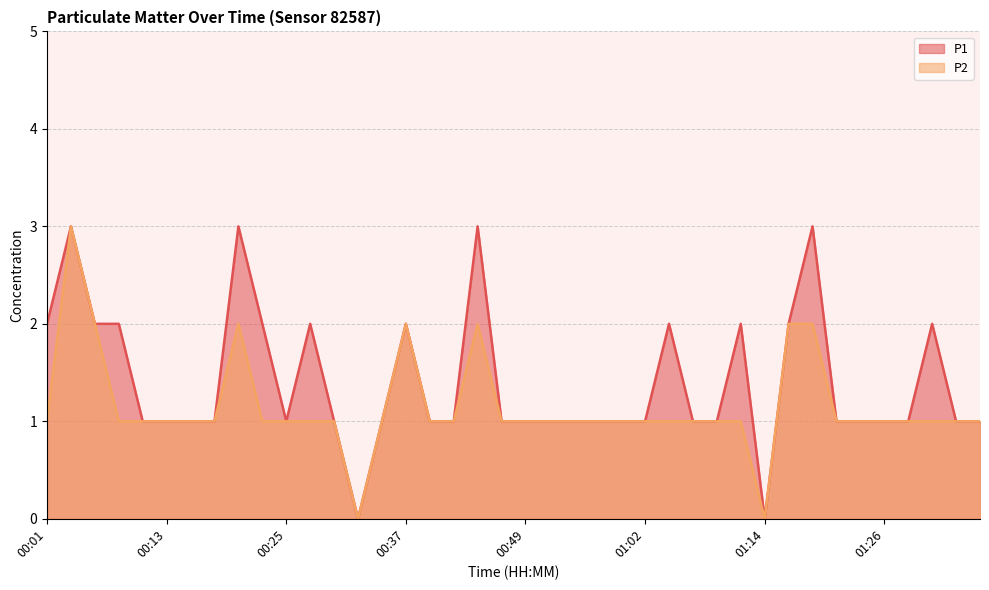

At which label does P1 reach its minimum?

00:32